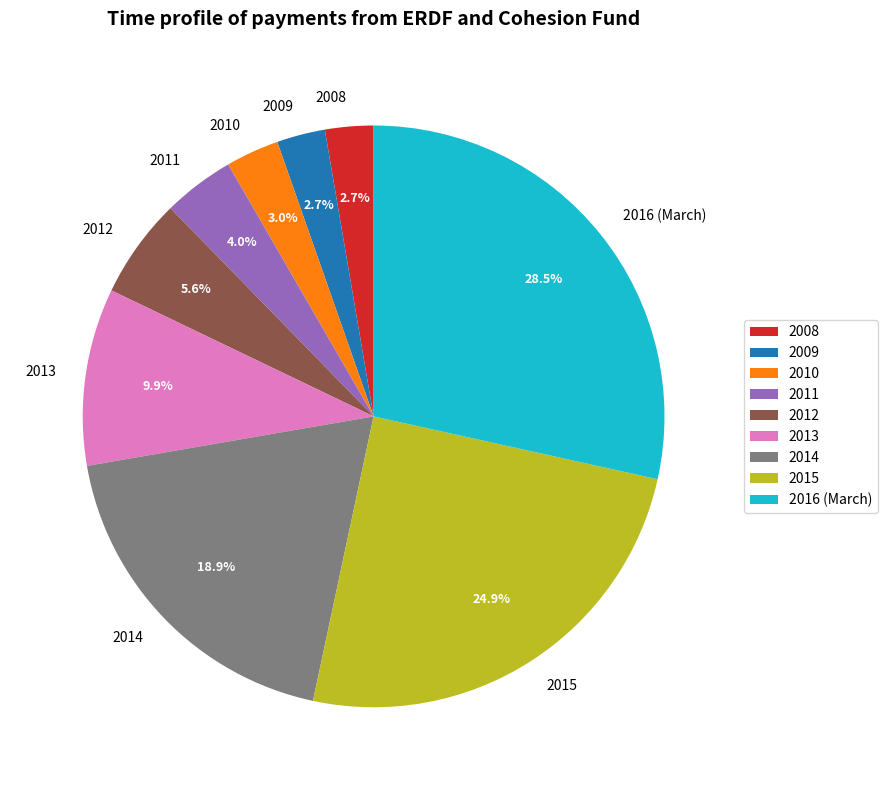

To the nearest percent, what is the difference between the 2013 and 2008 slice percentages?

7%